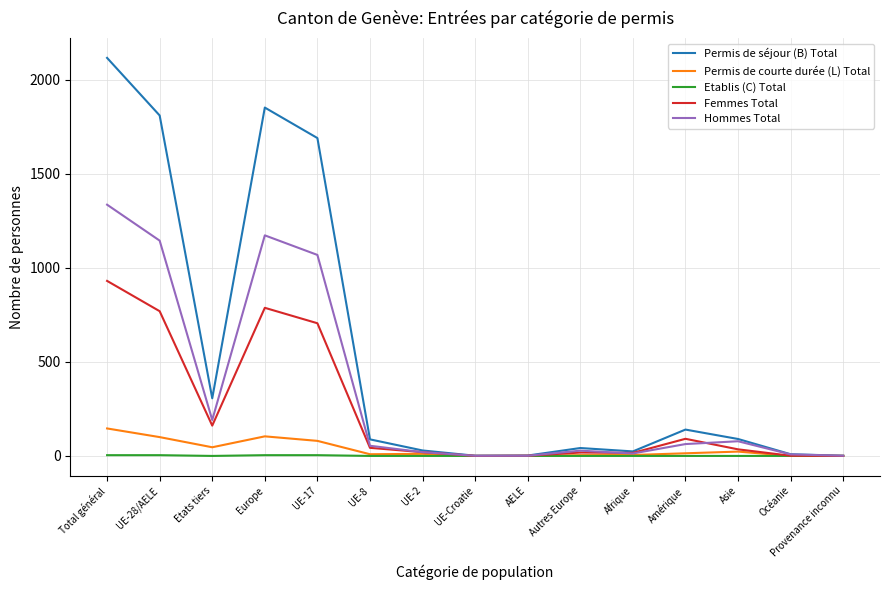

Which series has the largest range (max minus min)?

Permis de séjour (B) Total